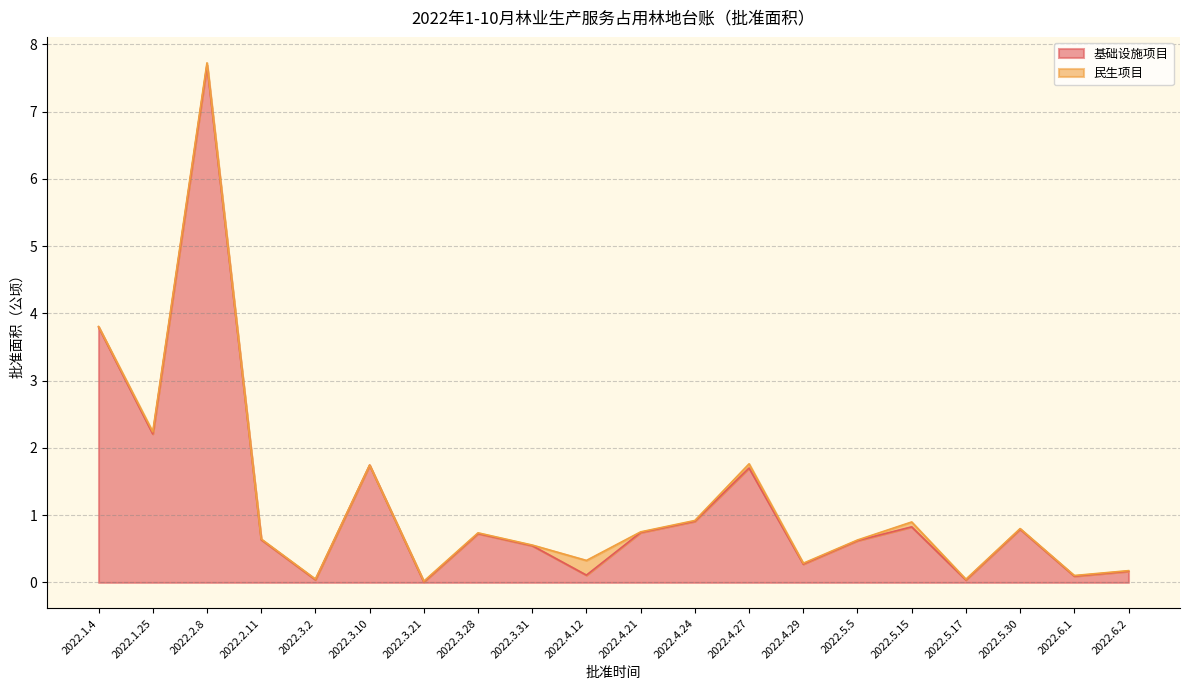

Which has a higher value, 2022.6.2 or 2022.6.1?

2022.6.2